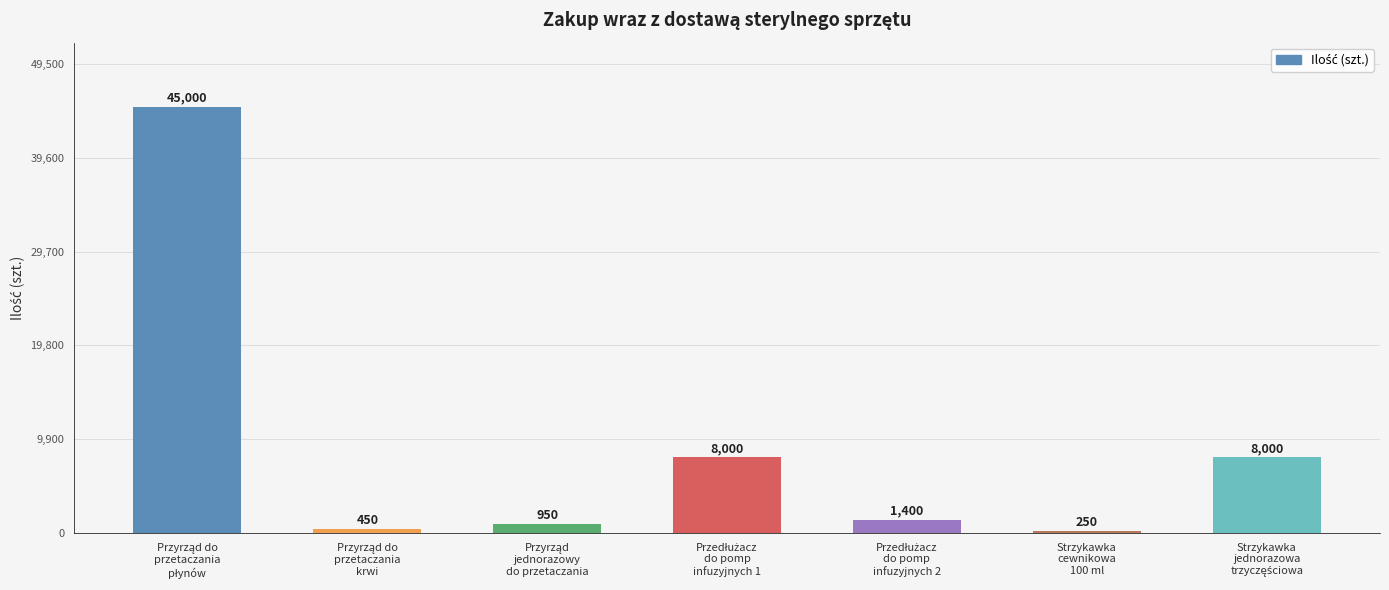

Reading left to right, what are all the values shown in this chart?

45000	450	950	8000	1400	250	8000